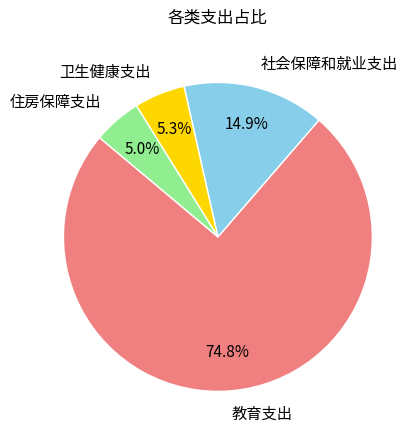

Approximately how many times larger is the value at 社会保障和就业支出 compared to 卫生健康支出?

2.8